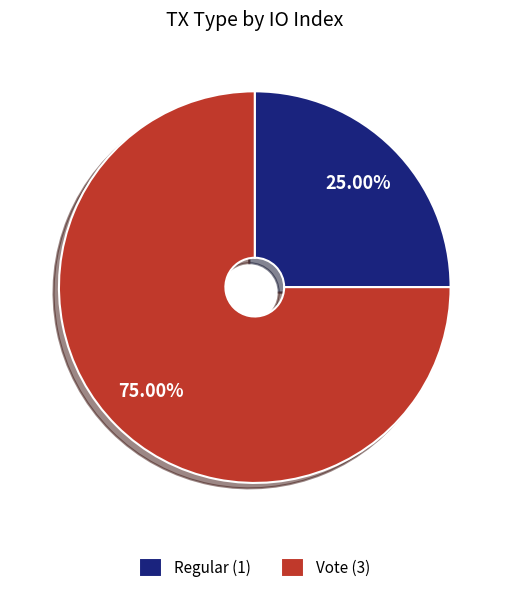

Which category has the smallest portion of the pie?

Regular (1)